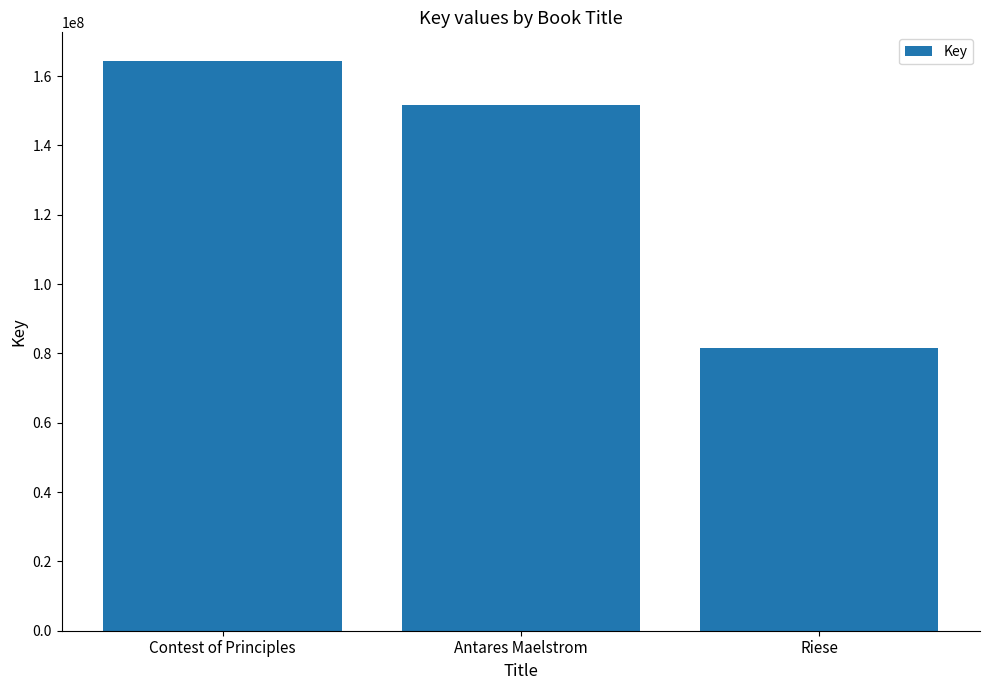

Read the value at Antares Maelstrom, to the nearest 100.

151707900